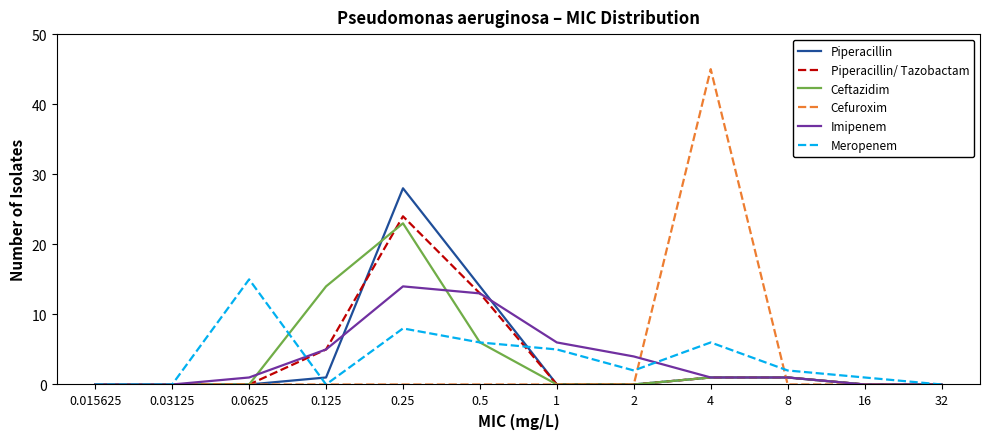

List the series in order of their peak value, lowest first.

Imipenem, Meropenem, Ceftazidim, Piperacillin/ Tazobactam, Piperacillin, Cefuroxim